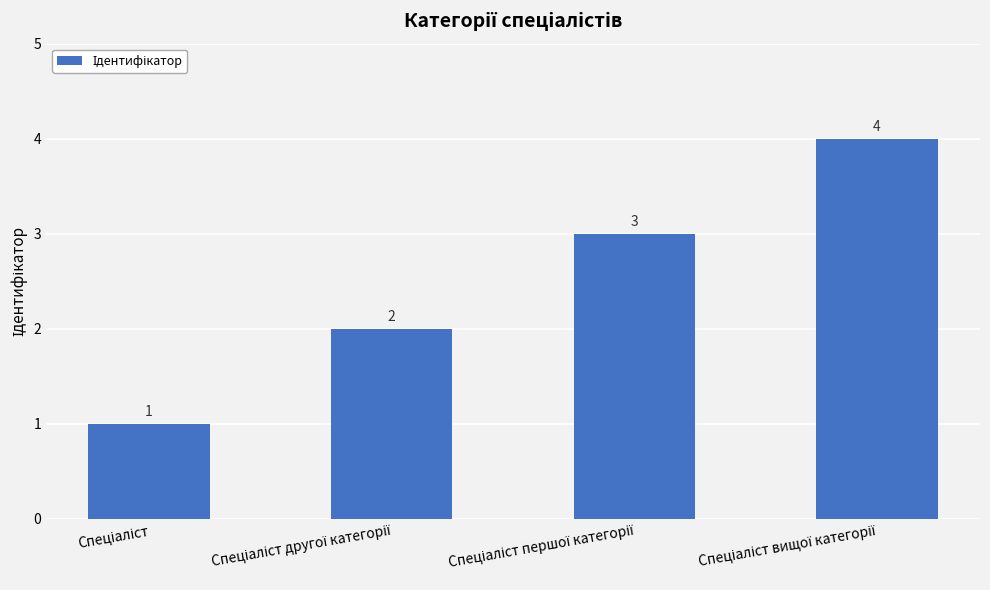

What is the greatest value displayed?

4